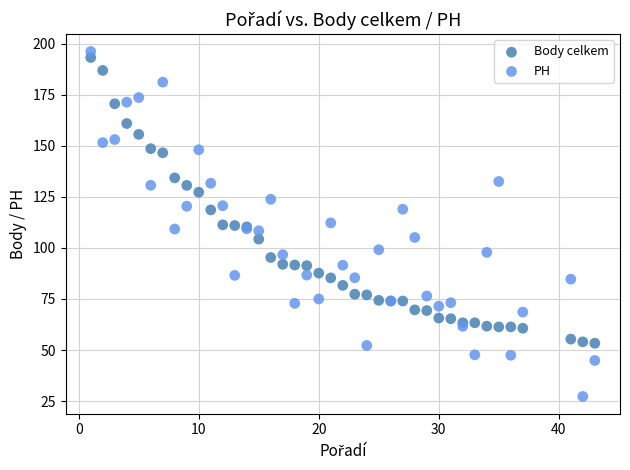

What is the X range (max minus min) for the scatter plot?

42.0